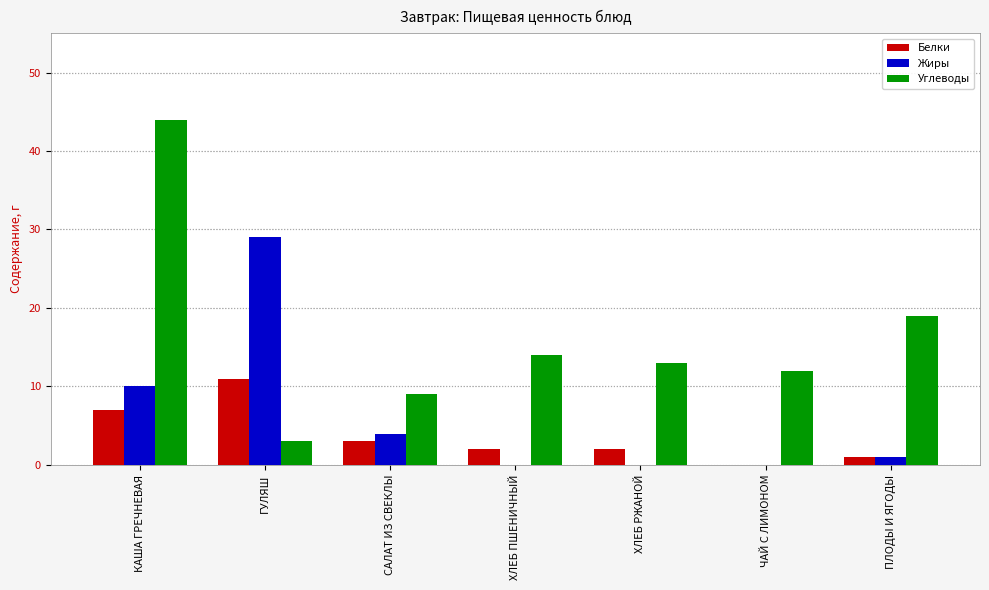

Are the bars horizontal?

No